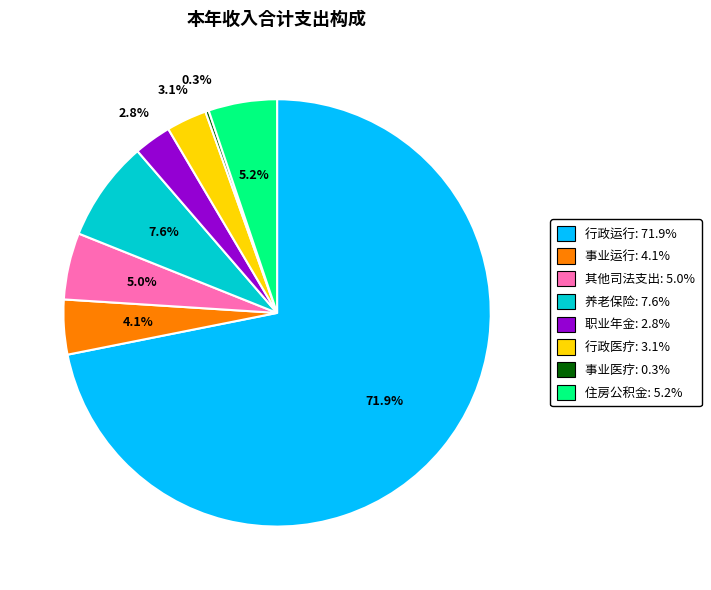

Which slice is the largest?

行政运行